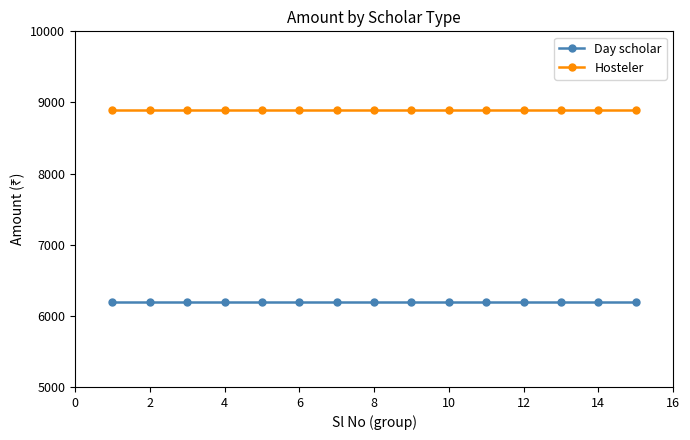

What is the value of the Day scholar point at the 1st from the left?

6200